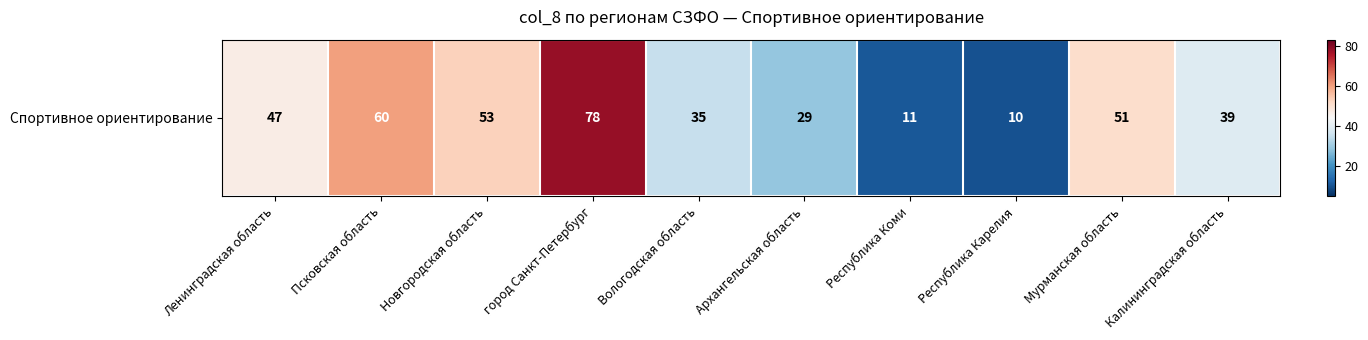

Rank the categories by value from lowest to highest.

Республика Карелия, Республика Коми, Архангельская область, Вологодская область, Калининградская область, Ленинградская область, Мурманская область, Новгородская область, Псковская область, город Санкт-Петербург